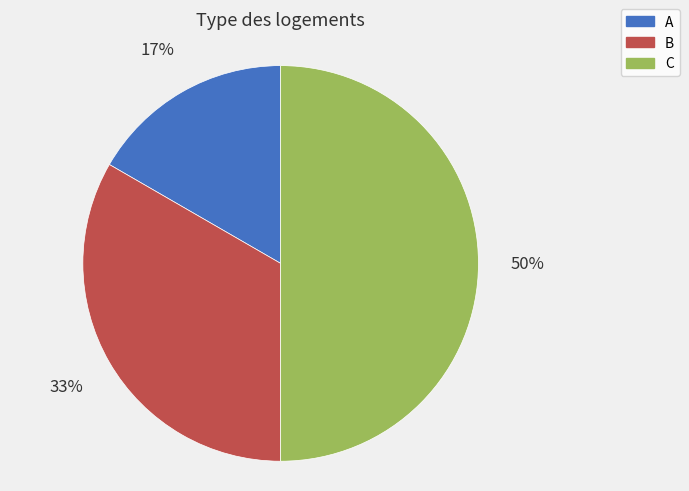

Which slice is the smallest?

A